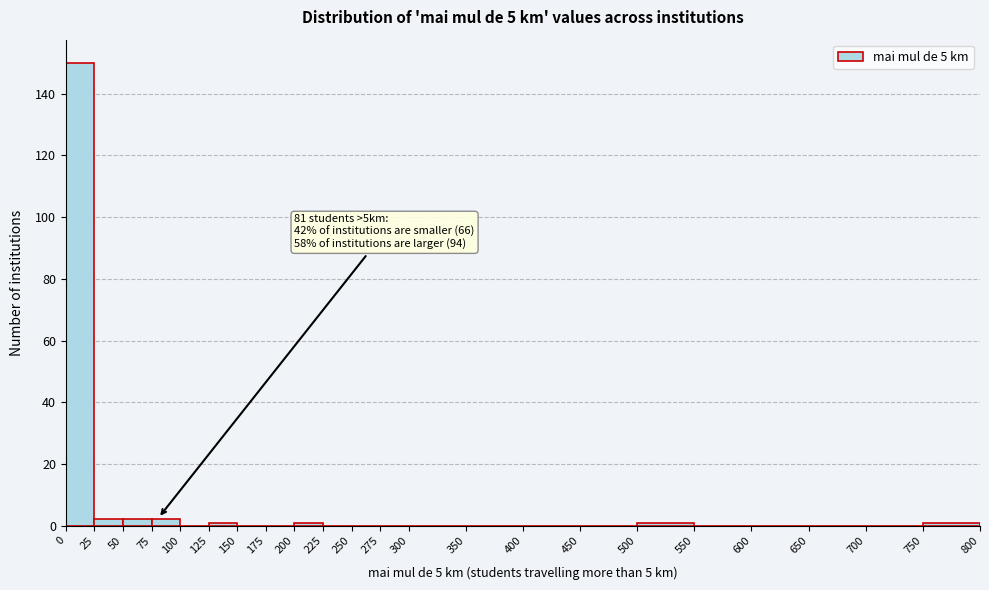

Which range on the x-axis has the tallest bar?

0 to 25